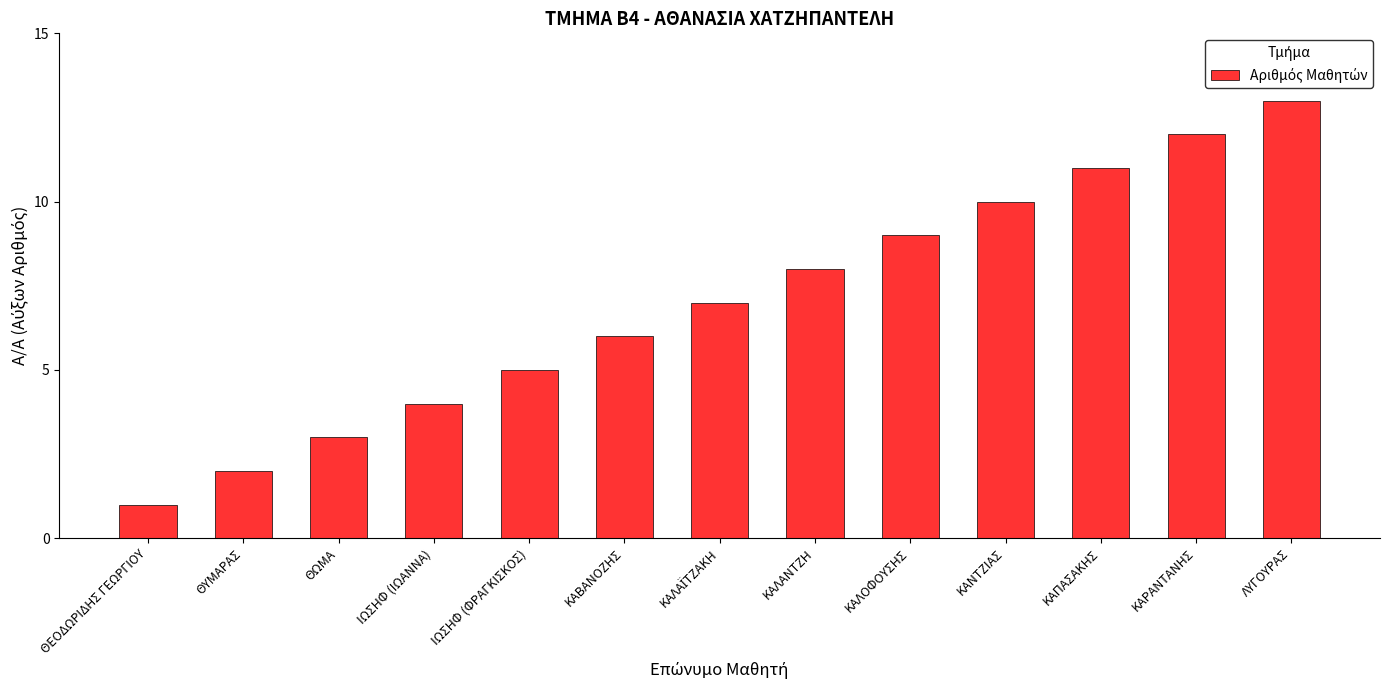

What is the maximum value shown in the chart?

13